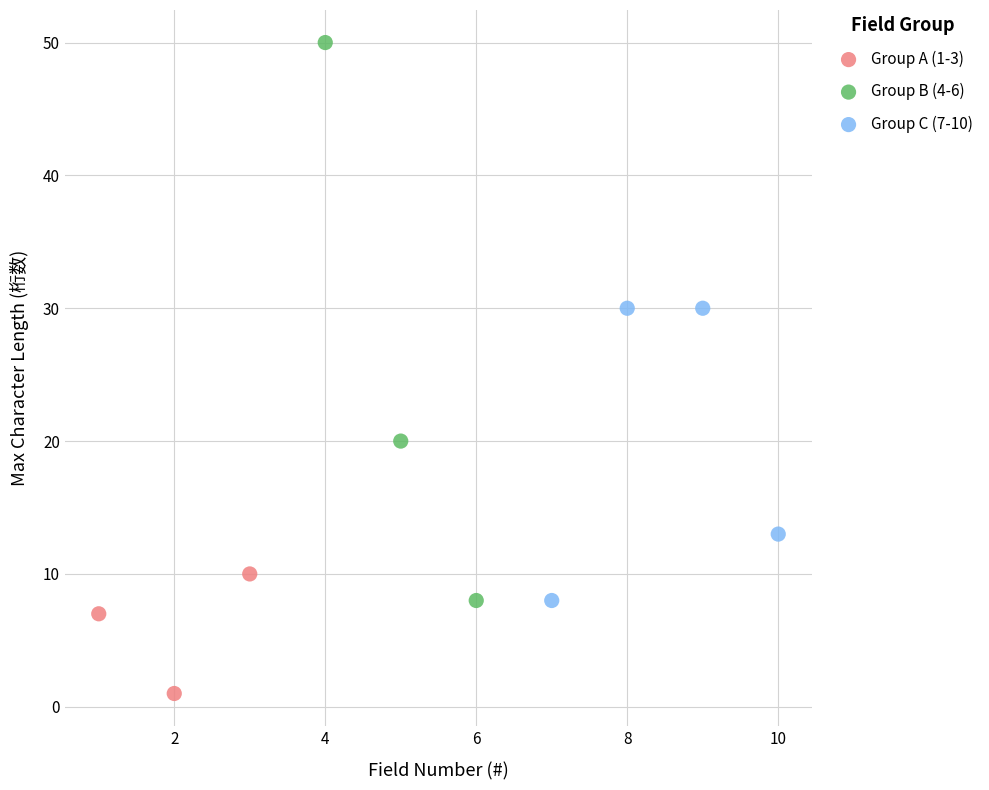

Which series has the widest spread of Y values?

Group B (4-6)